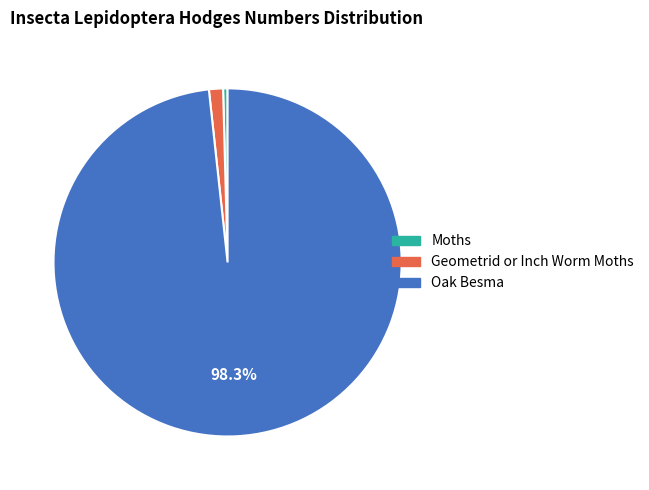

Which has a higher value, Geometrid or Inch Worm Moths or Moths?

Geometrid or Inch Worm Moths